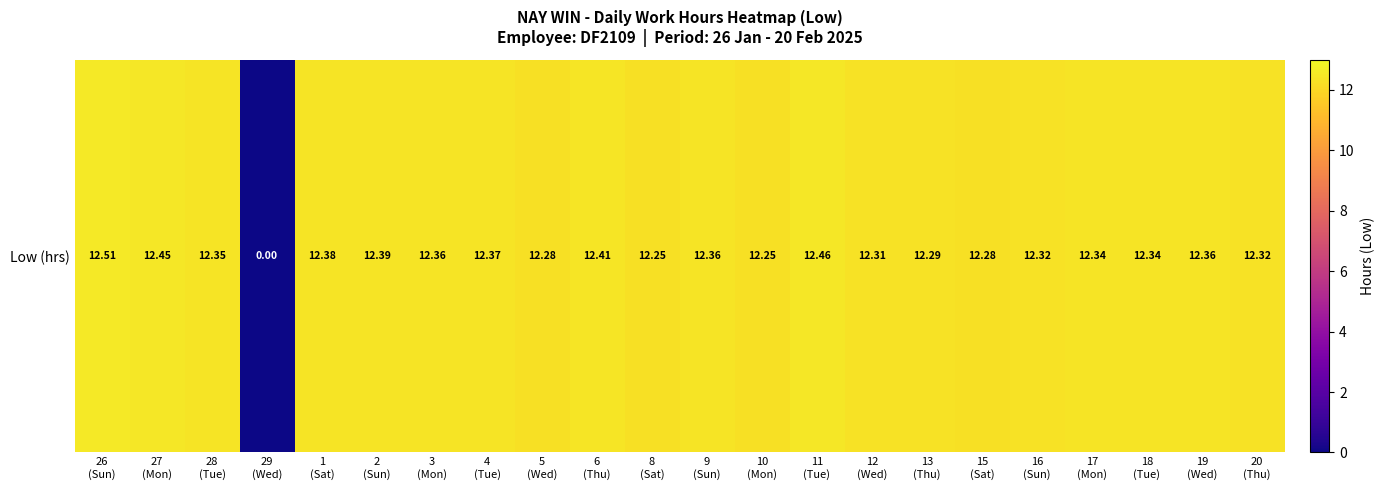

Which label corresponds to the smallest value in the chart?

29
(Wed)